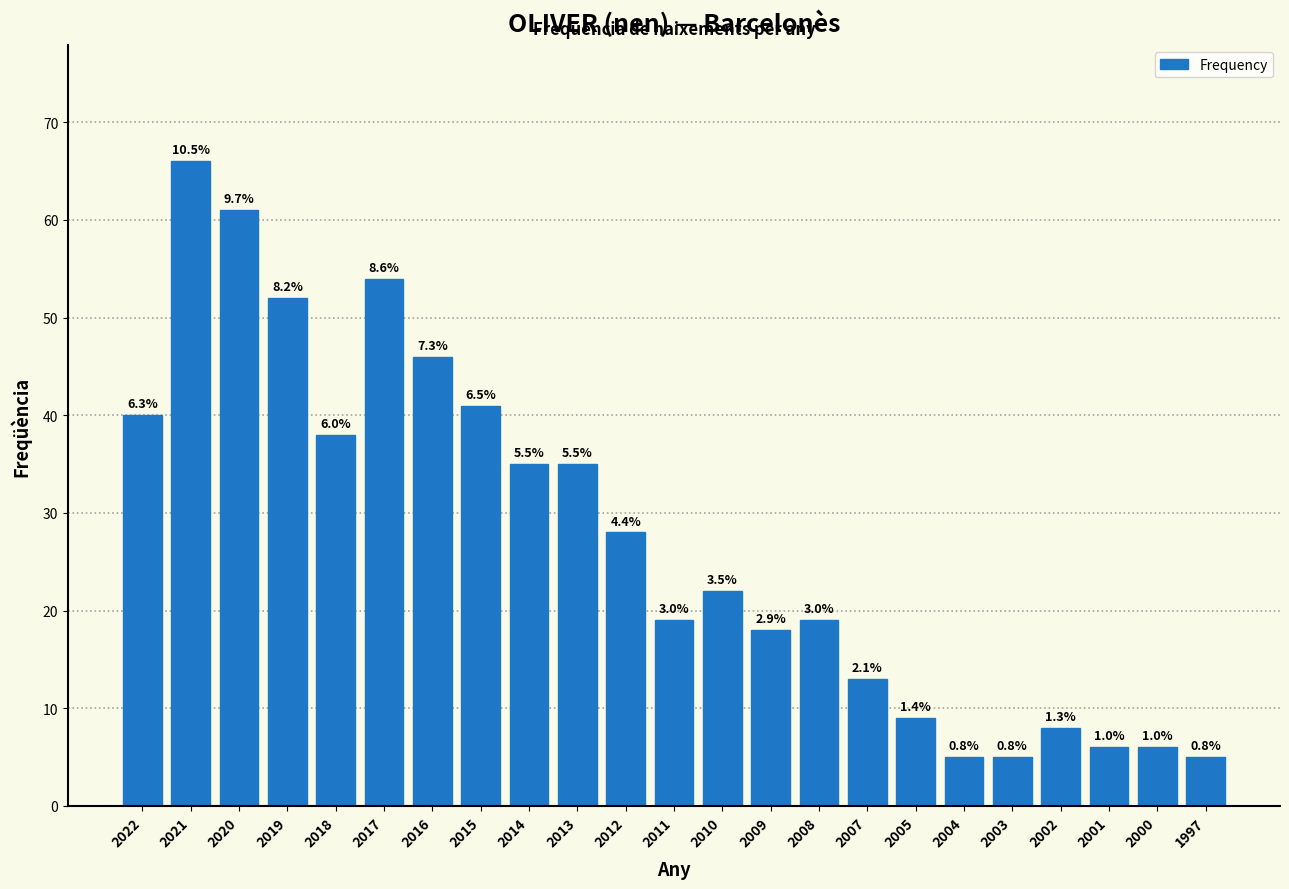

Are the bars horizontal?

No